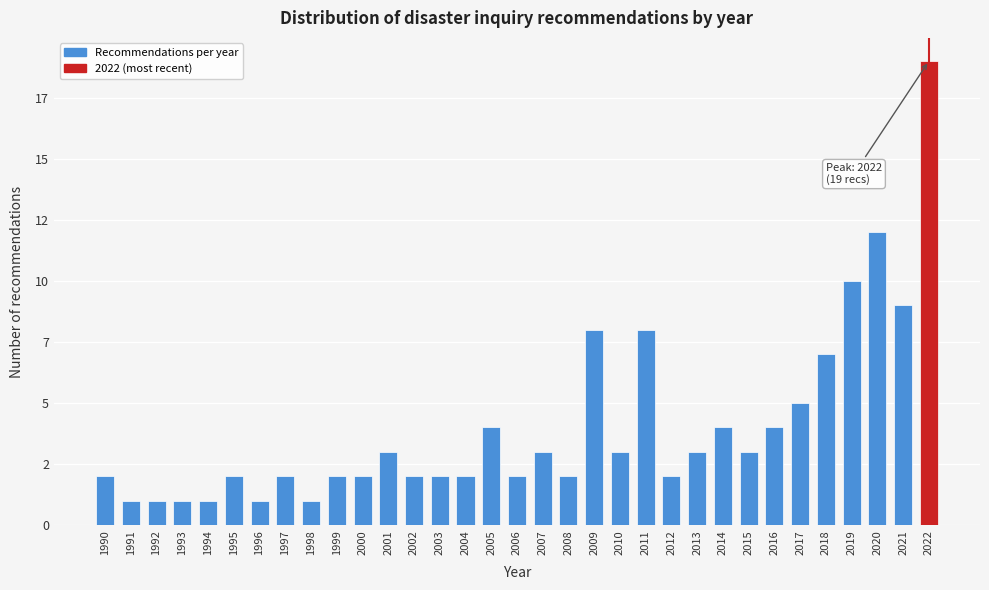

Does the chart contain any negative values?

No